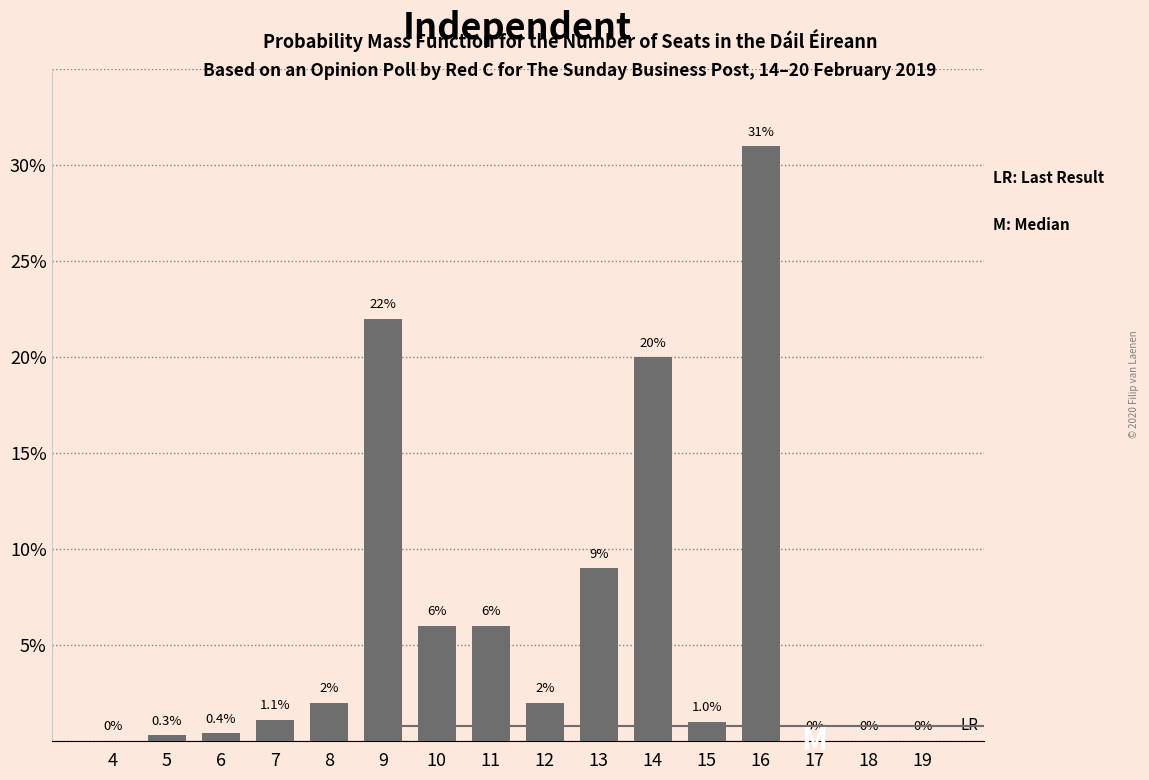

Reading left to right, list all the values displayed in this chart.

4=0.0	5=0.3	6=0.4	7=1.1	8=2.0	9=22.0	10=6.0	11=6.0	12=2.0	13=9.0	14=20.0	15=1.0	16=31.0	17=0.0	18=0.0	19=0.0